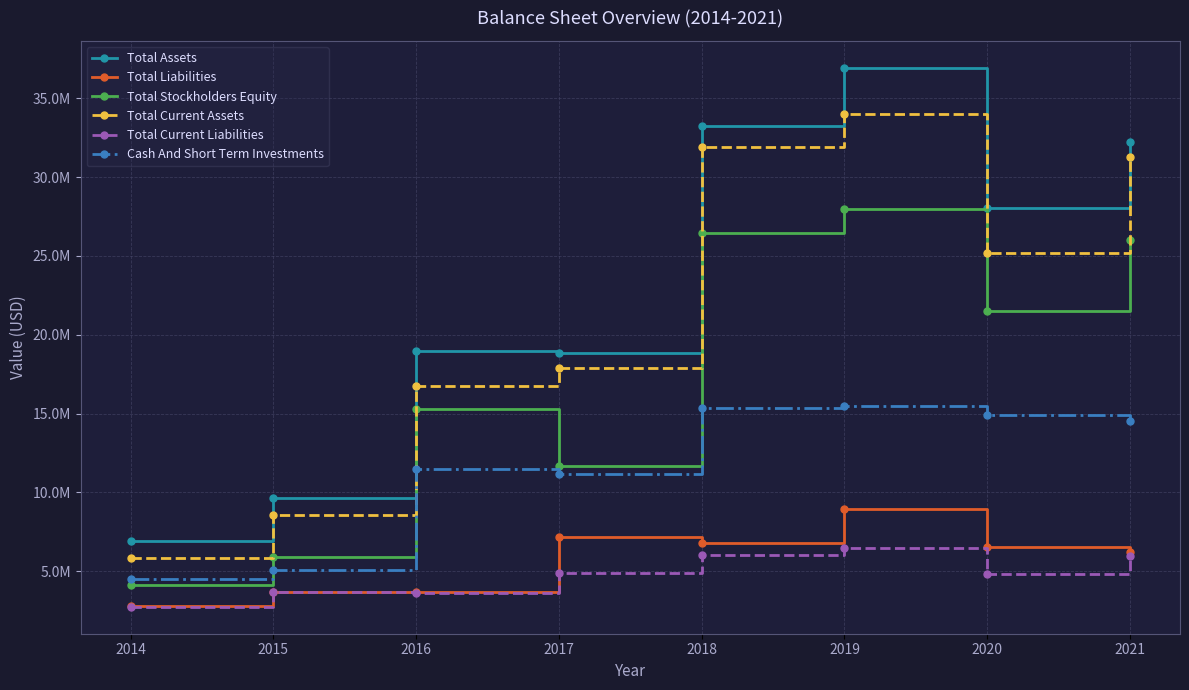

True or false: Total Assets and Total Current Assets cross at least once.

False